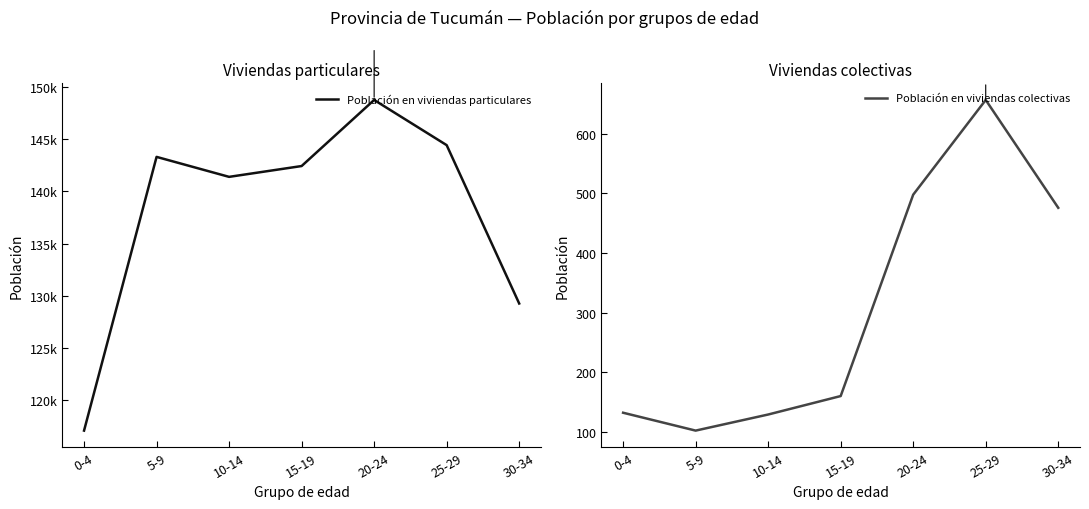

What is the difference between the second highest and minimum values in the Población en viviendas particulares series?

27335